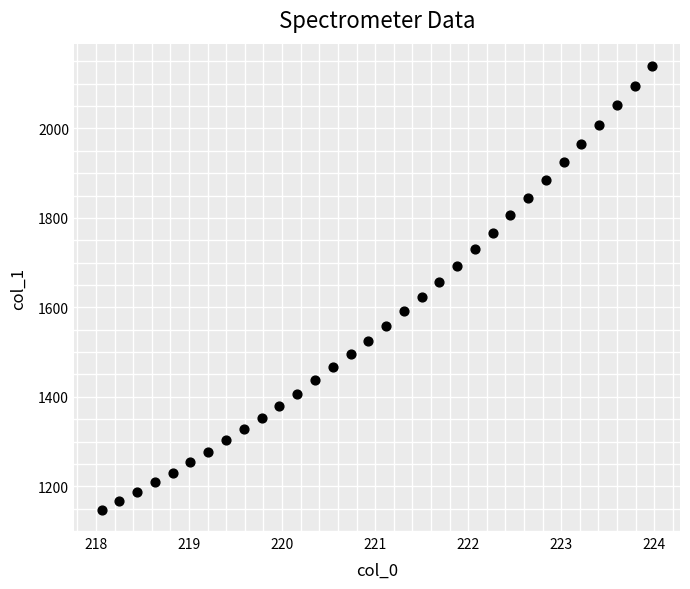

What is the range of X values (max minus min)?

5.9